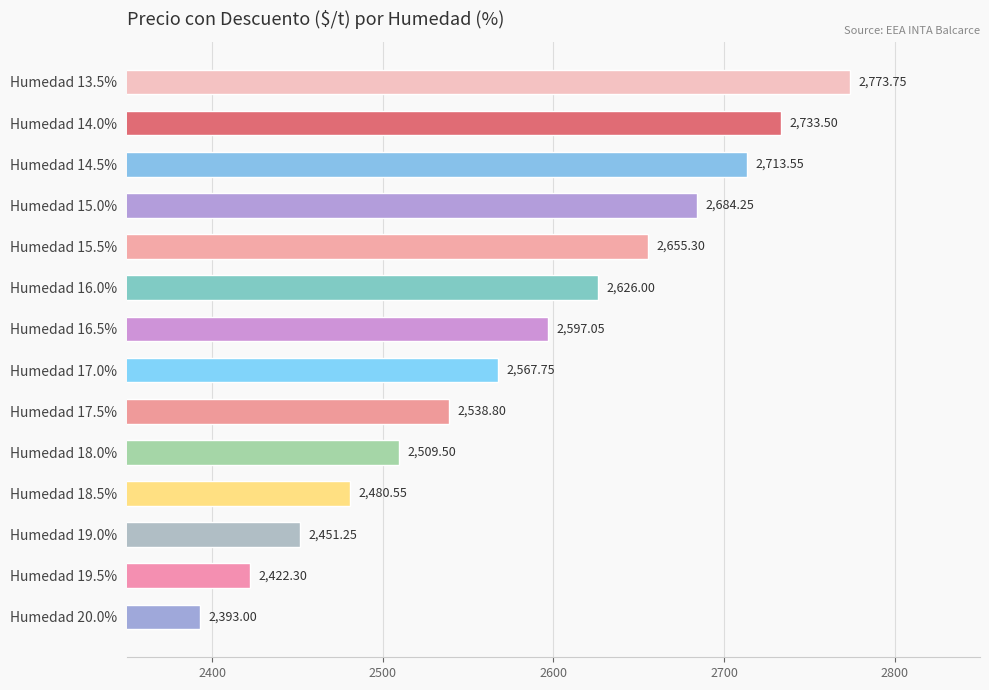

At which category does the chart reach its minimum across all series?

Humedad 20.0%